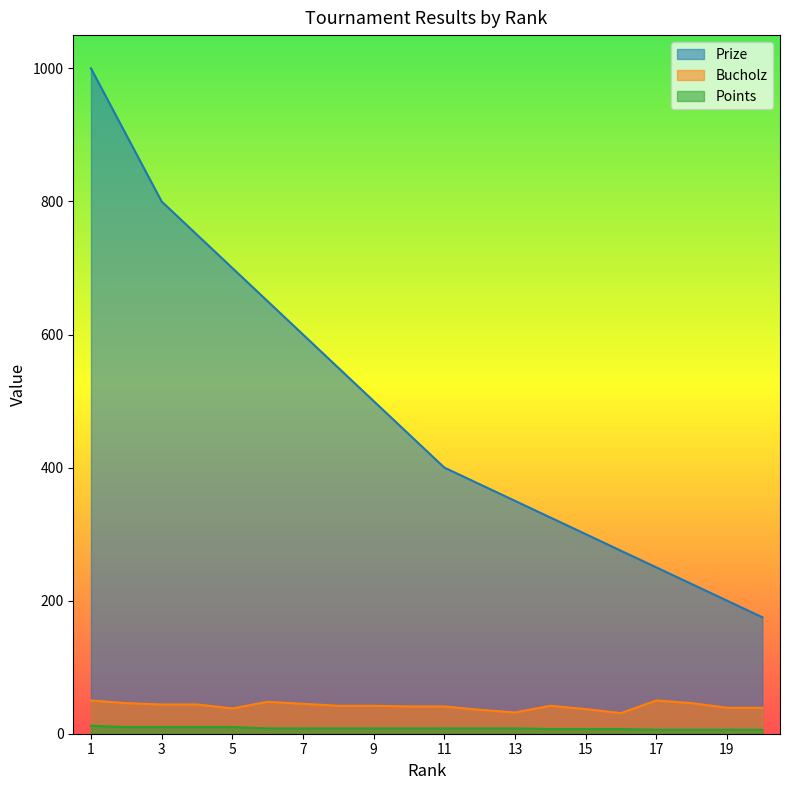

What is the value of the Prize point at the 20th from the left?

175